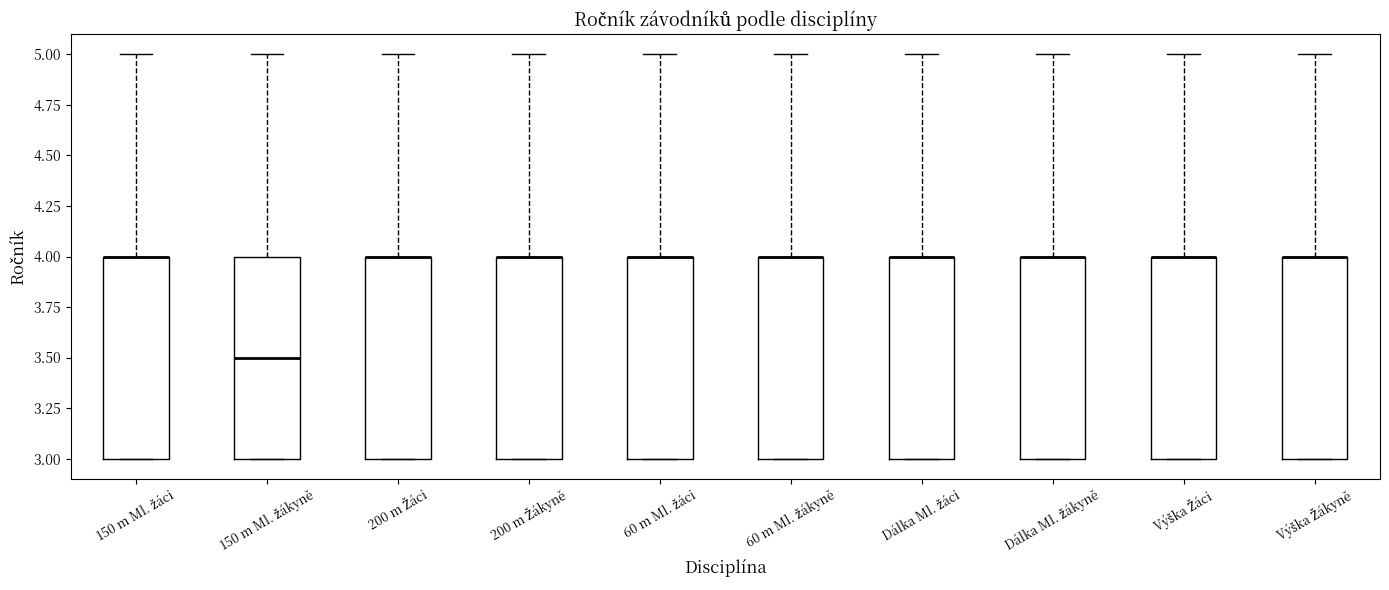

Reading left to right, transcribe this box plot: for each box, give where its median line is, the range the box spans, and where its two whiskers end, as read against the y-axis. The values are not printed on the chart, so give them approximately, as read against the axis.

150 m Ml. žáci: median 4.0 (drawn on the box's upper edge), box 3.0 to 4.0, whiskers 3.0 to 5.0
150 m Ml. žákyně: median 3.5, box 3.0 to 4.0, whiskers 3.0 to 5.0
200 m Žáci: median 4.0 (drawn on the box's upper edge), box 3.0 to 4.0, whiskers 3.0 to 5.0
200 m Žákyně: median 4.0 (drawn on the box's upper edge), box 3.0 to 4.0, whiskers 3.0 to 5.0
60 m Ml. žáci: median 4.0 (drawn on the box's upper edge), box 3.0 to 4.0, whiskers 3.0 to 5.0
60 m Ml. žákyně: median 4.0 (drawn on the box's upper edge), box 3.0 to 4.0, whiskers 3.0 to 5.0
Dálka Ml. žáci: median 4.0 (drawn on the box's upper edge), box 3.0 to 4.0, whiskers 3.0 to 5.0
Dálka Ml. žákyně: median 4.0 (drawn on the box's upper edge), box 3.0 to 4.0, whiskers 3.0 to 5.0
Výška Žáci: median 4.0 (drawn on the box's upper edge), box 3.0 to 4.0, whiskers 3.0 to 5.0
Výška Žákyně: median 4.0 (drawn on the box's upper edge), box 3.0 to 4.0, whiskers 3.0 to 5.0